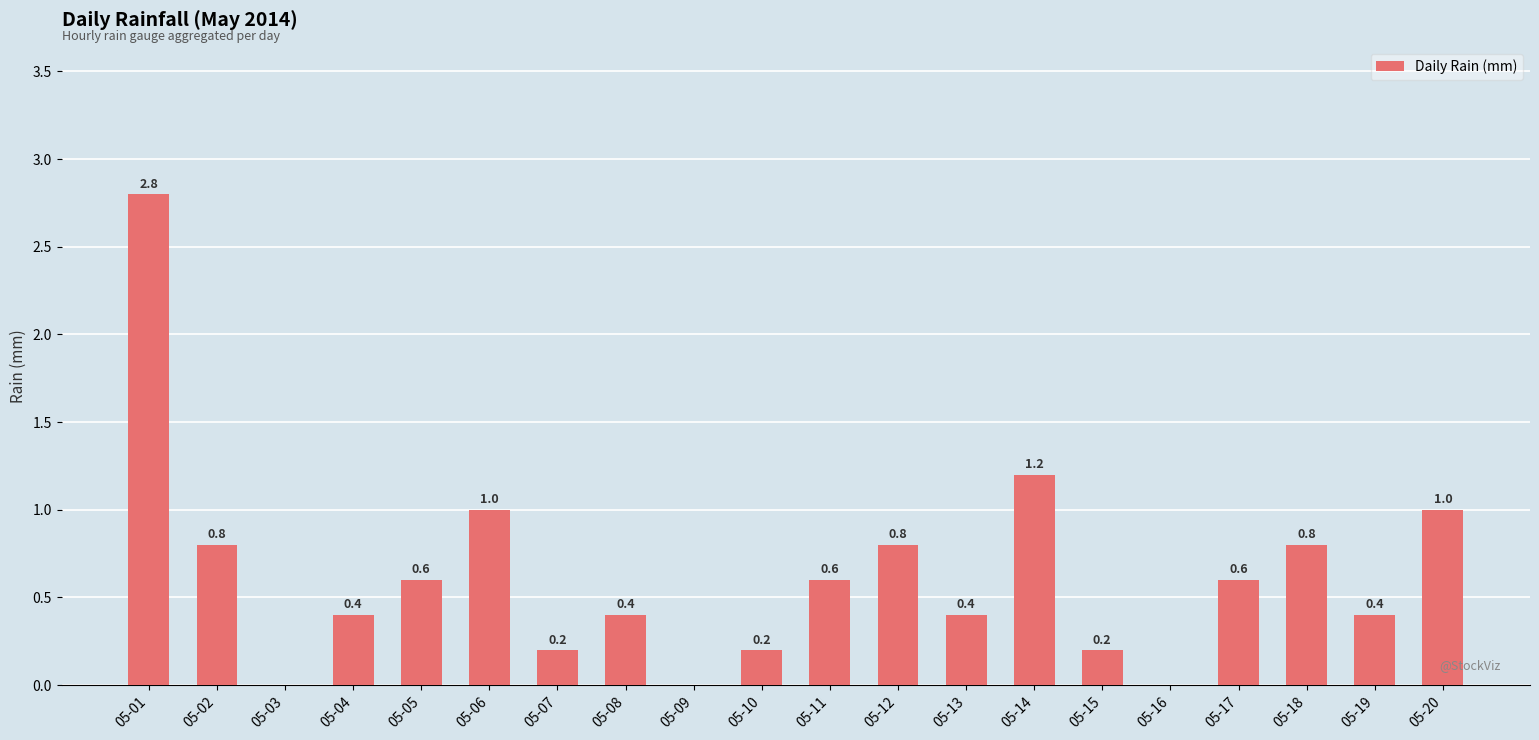

True or false: the data shows 0.2 at 05-18.

False